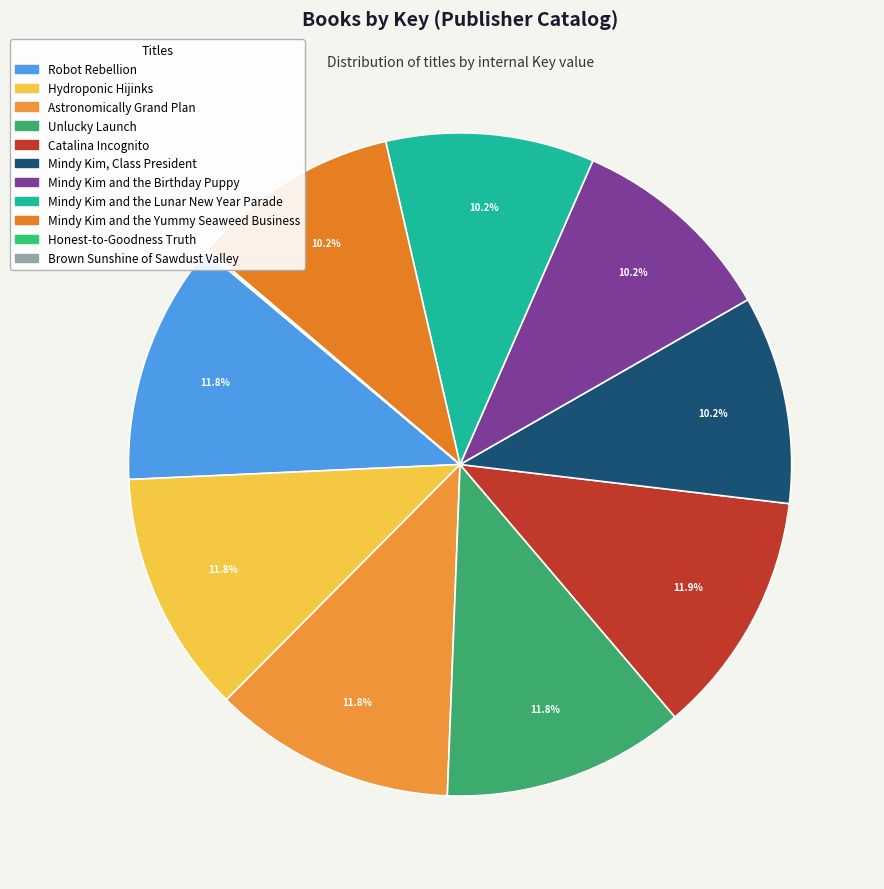

Count the number of slices in the pie.

11